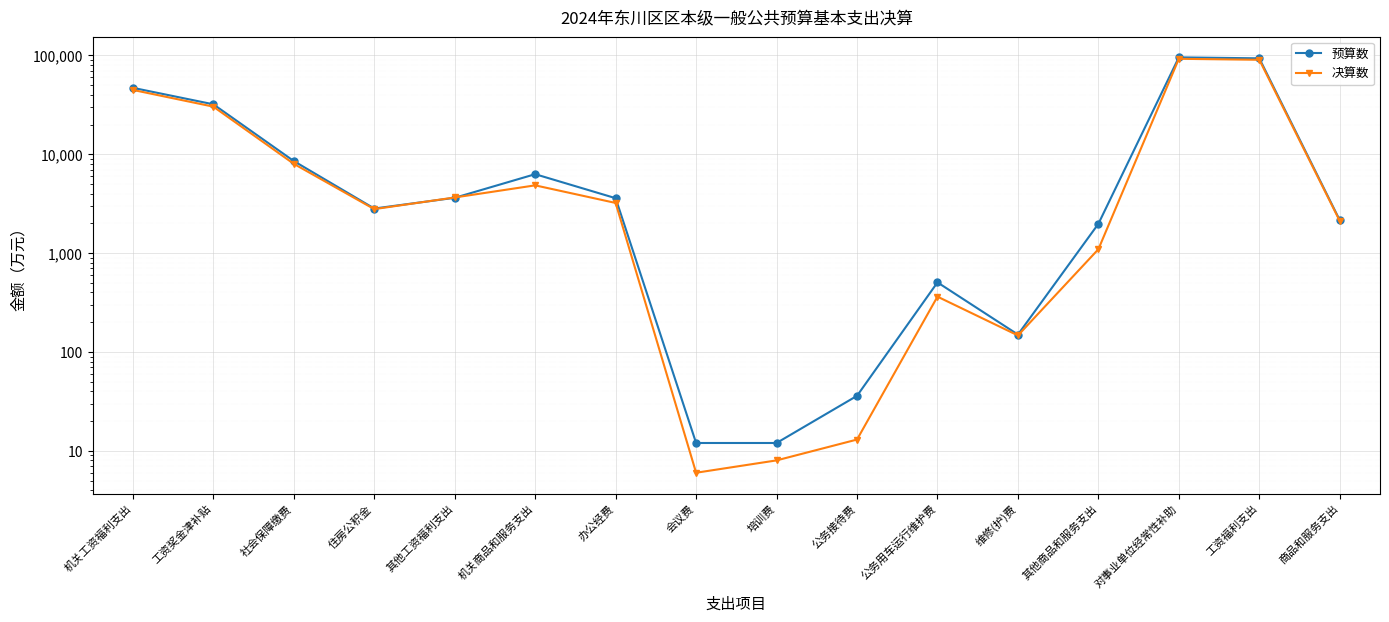

Where is the first local minimum for 预算数?

住房公积金